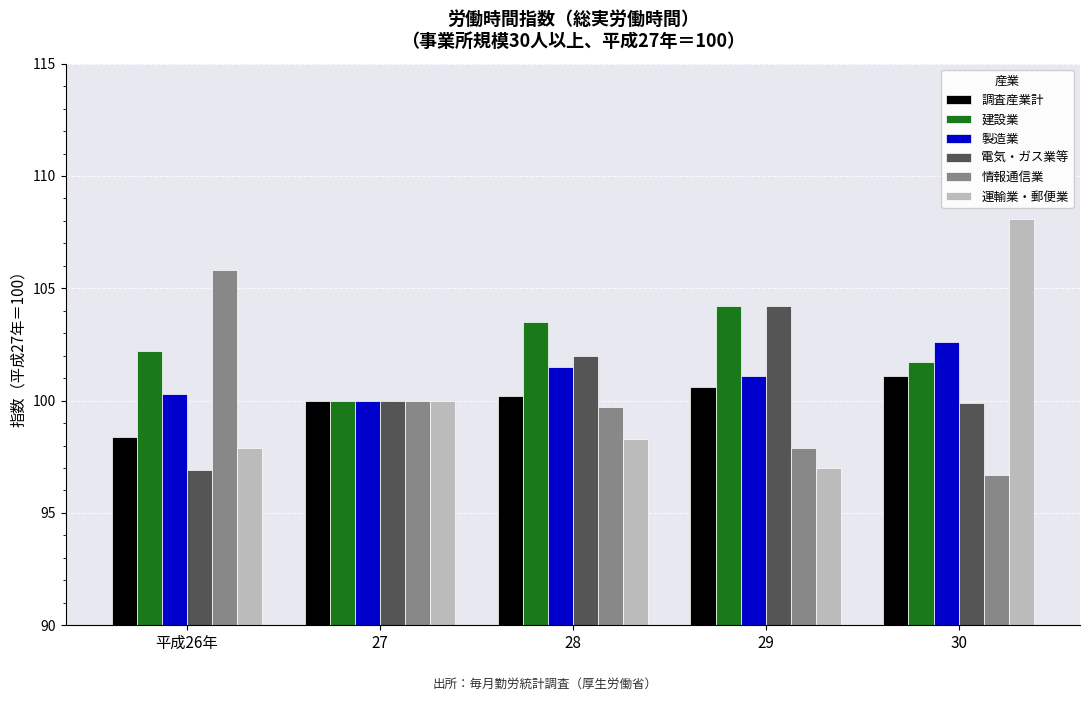

What is the total value across all series at 平成26年?

601.5